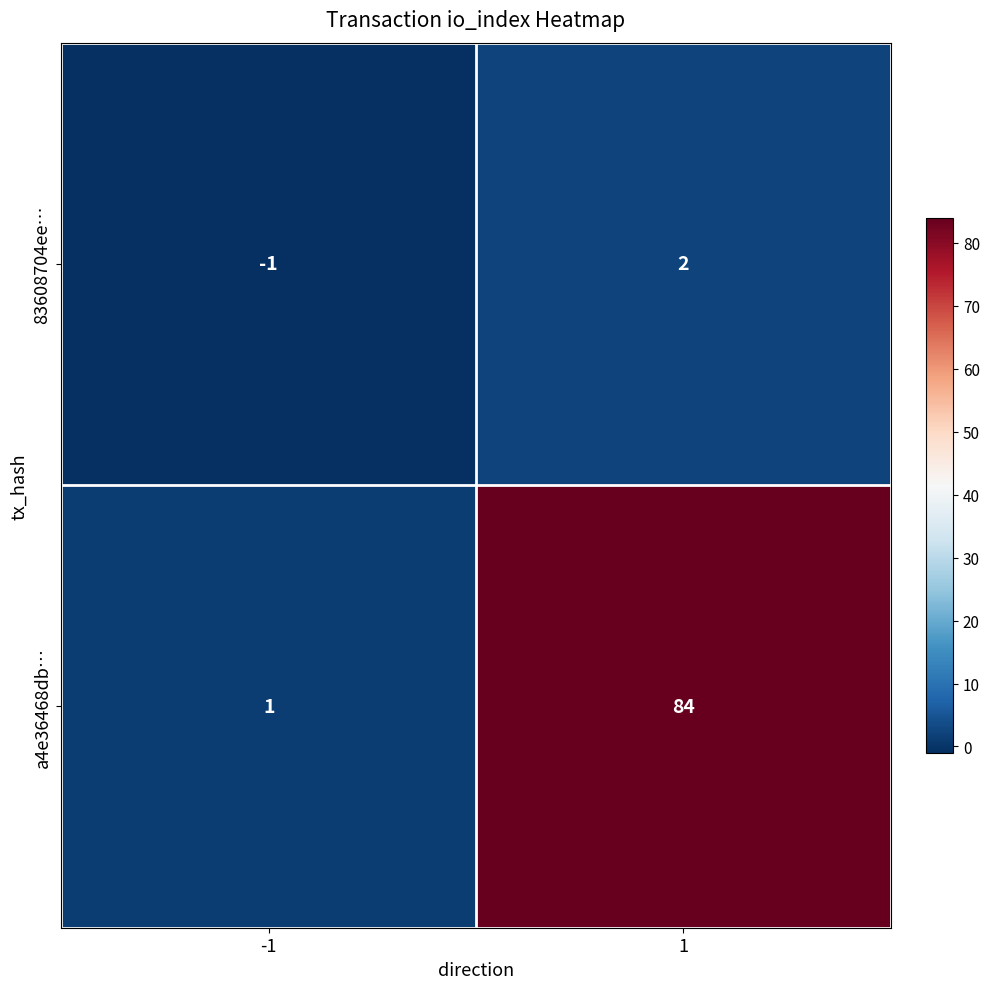

Which series has the largest range (max minus min)?

a4e36468db…